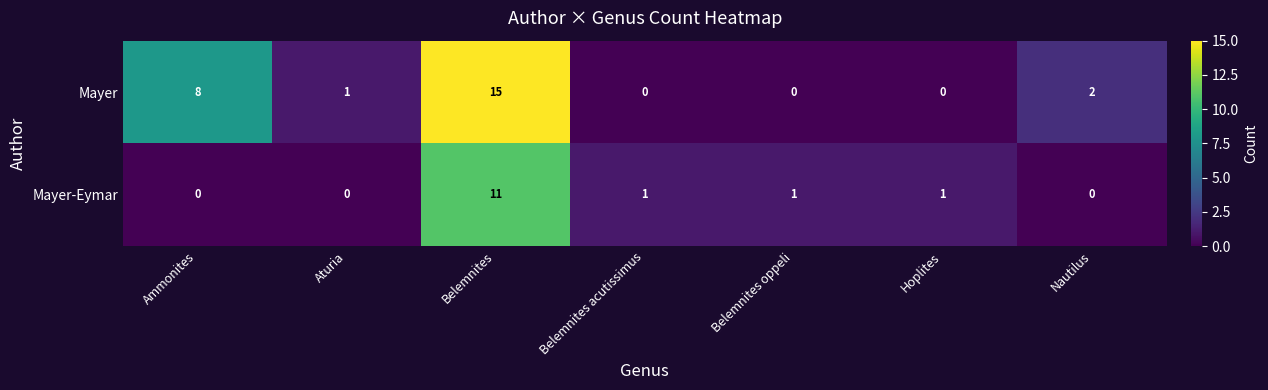

Reading left to right, what are all the values shown in this chart?

Mayer: 8	1	15	0	0	0	2
Mayer-Eymar: 0	0	11	1	1	1	0